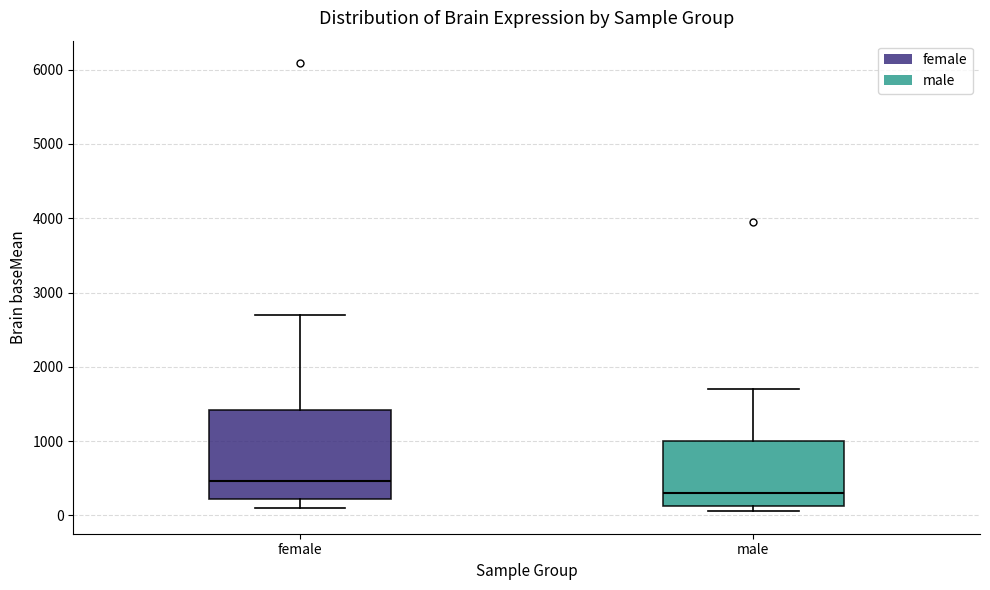

Comparing the boxes themselves (not the whiskers), which one is the tallest?

female